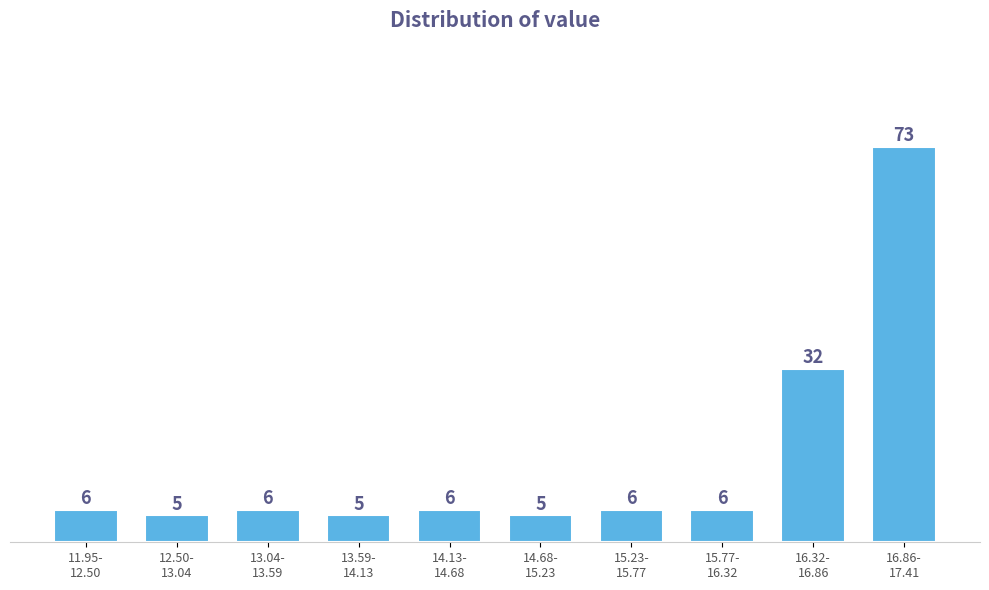

Reading left to right, list all the values displayed in this chart.

6	5	6	5	6	5	6	6	32	73